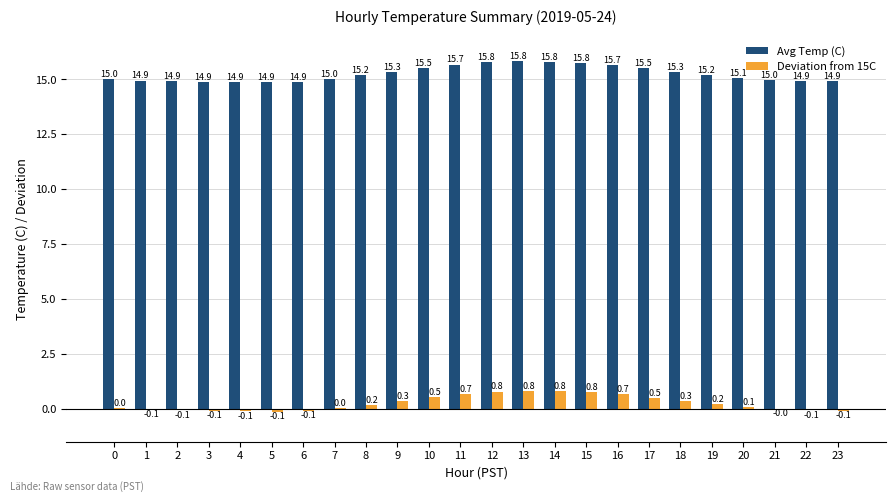

At which label does Deviation from 15C reach its peak?

13